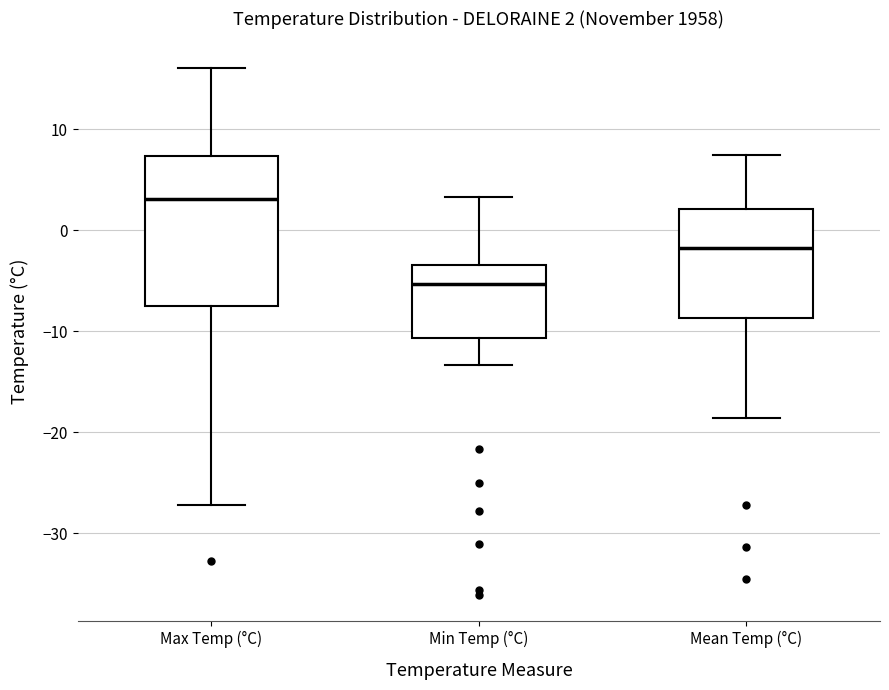

Which box has the lowest median line?

Min Temp (°C)